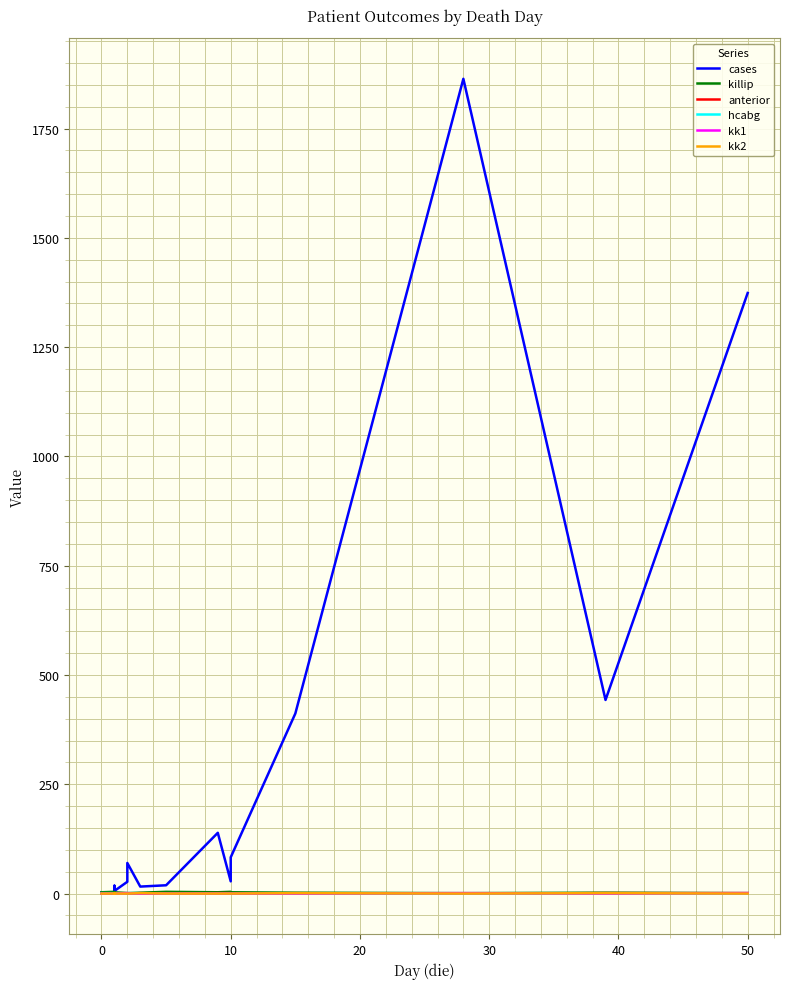

Is the value of kk2 at 11 greater than the value of killip at 30?

No